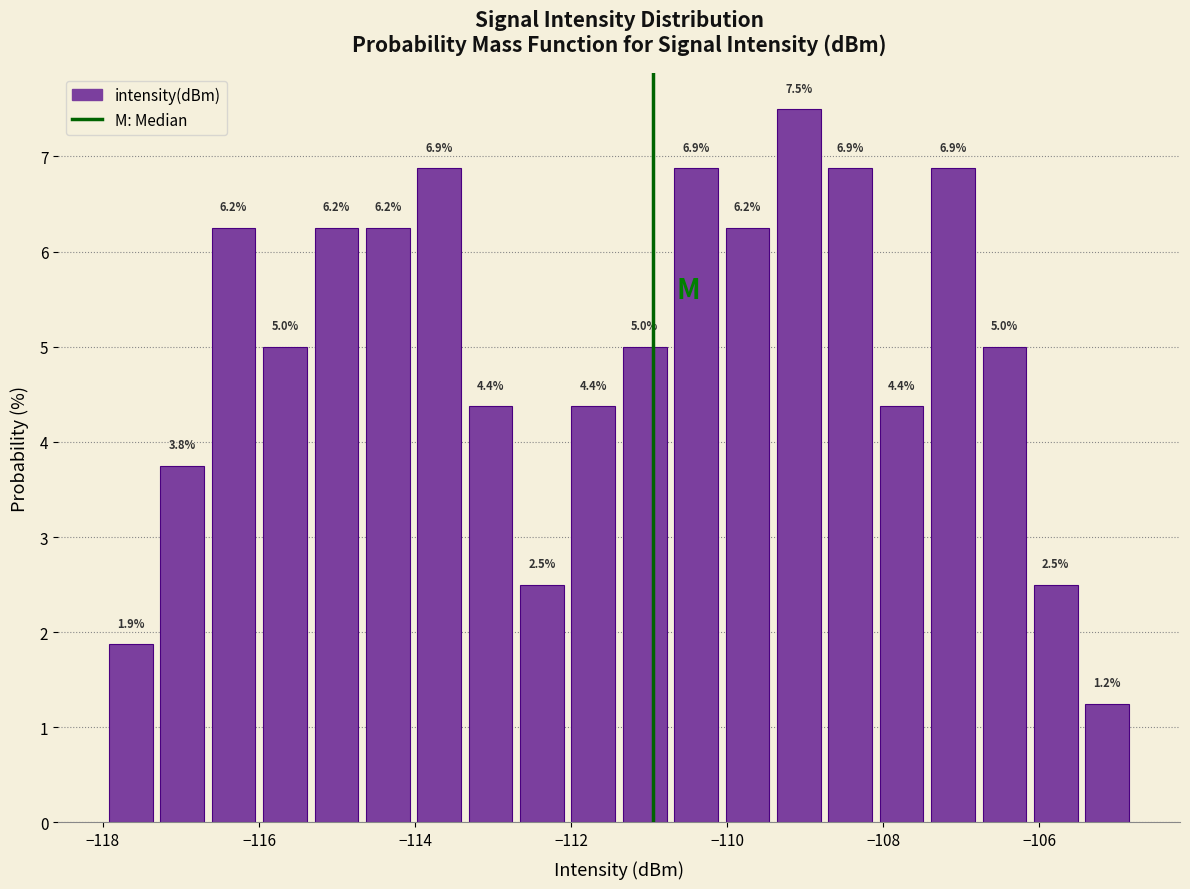

Around what value on the x-axis is the tallest bar? Give the approximate position of its centre, as read against the axis.

-109.0